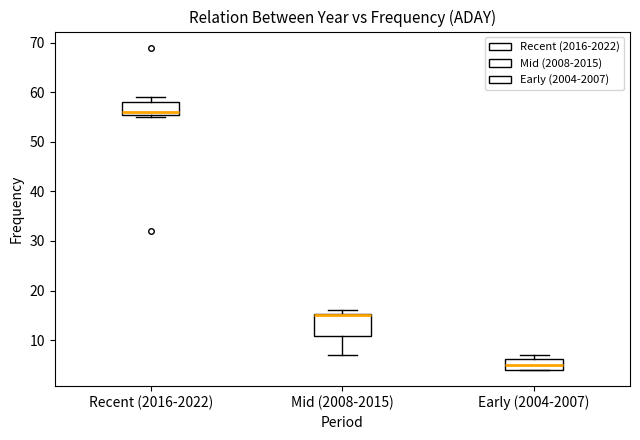

Reading left to right, read every box against the y-axis: the position of its median line, the range the box covers, and the ends of its whiskers. The values are not printed on the chart, so give them approximately, as read against the axis.

Recent (2016-2022): median 56 (just above the box's lower edge), box 56 to 58, whiskers 55 to 59
Mid (2008-2015): median 15 (drawn on the box's upper edge), box 11 to 15, whiskers 7 to 16
Early (2004-2007): median 5, box 4 to 6, whiskers 4 to 7